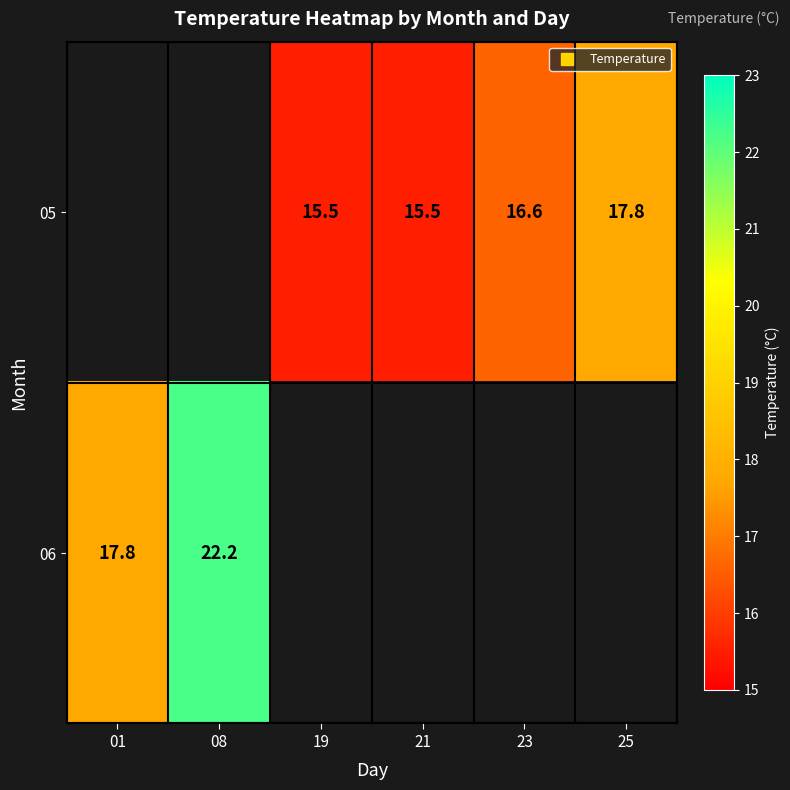

At which label is 06 closest to 20?

01